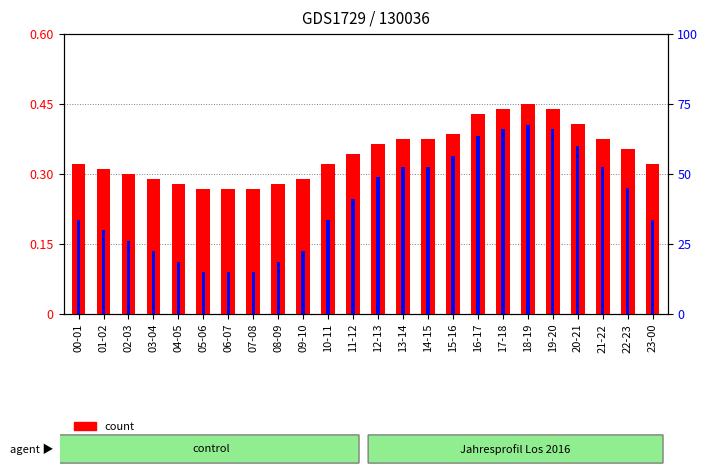

Which label corresponds to the largest value in the chart?

18-19